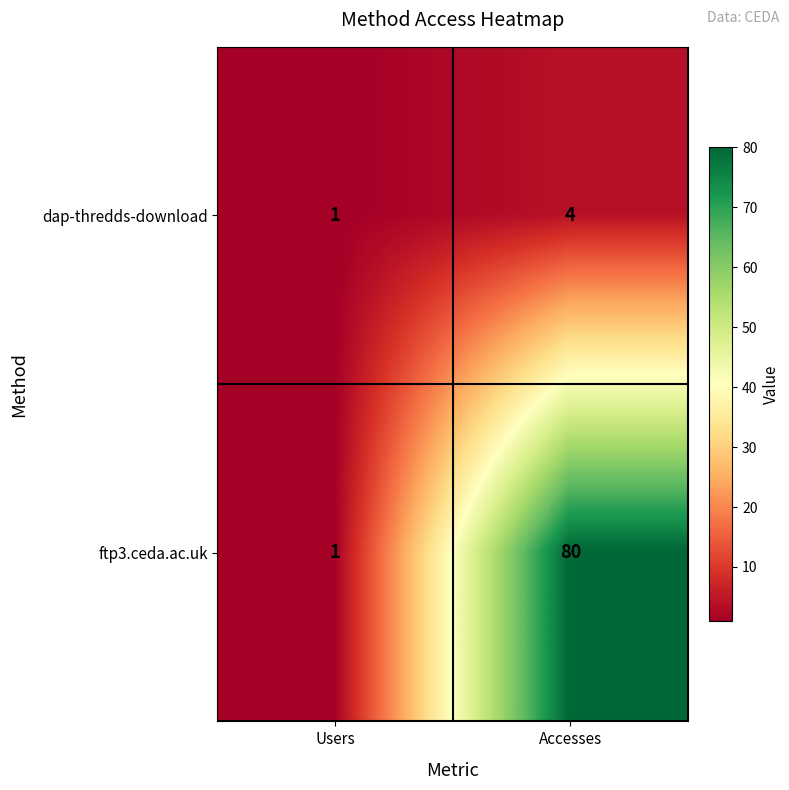

Rank the series by their average value, from highest to lowest.

ftp3.ceda.ac.uk, dap-thredds-download